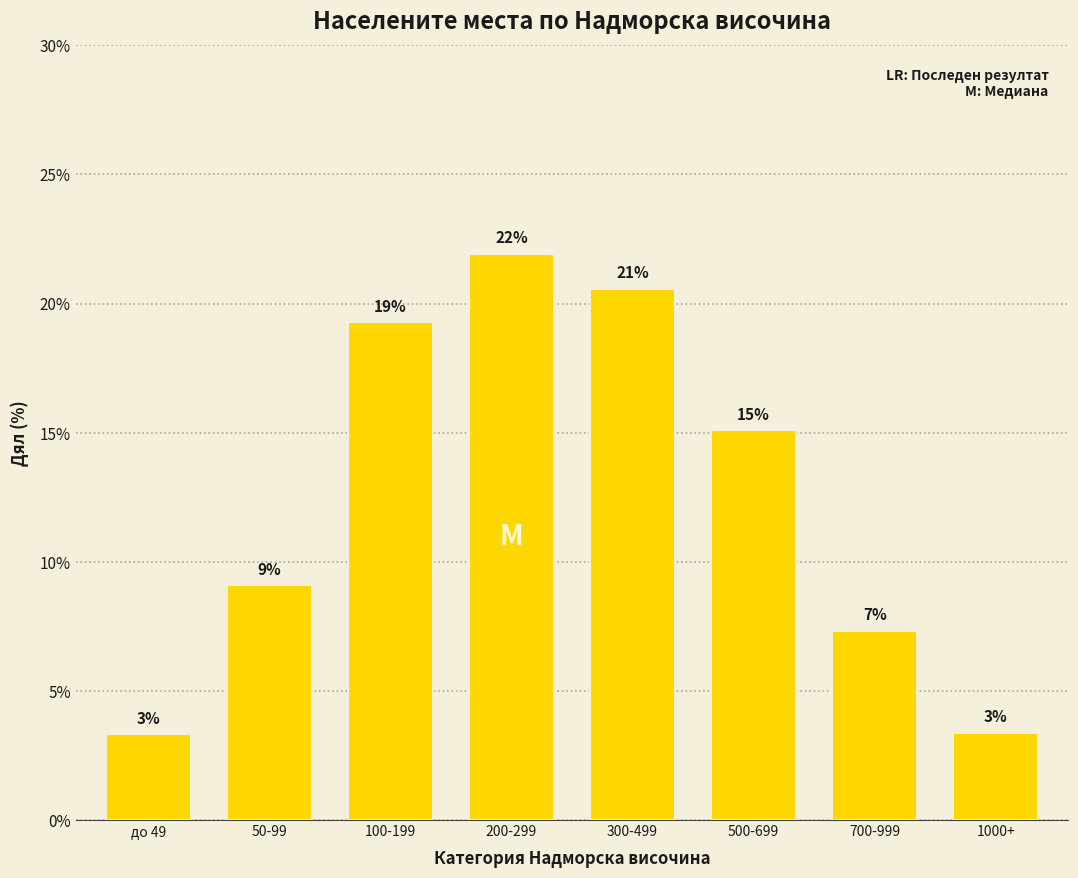

What is the average value?

12.5